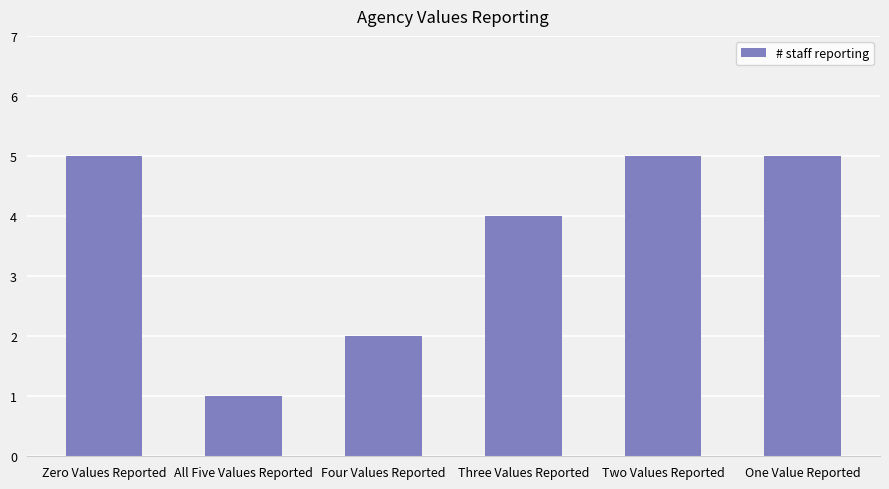

Reading left to right, transcribe all the data shown in this chart.

5	1	2	4	5	5